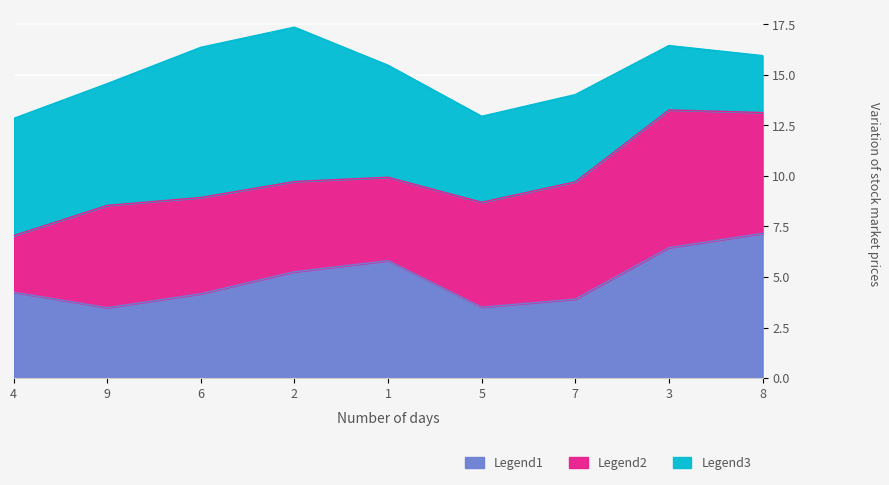

How many intersections are there between Legend3 and Legend1?

3